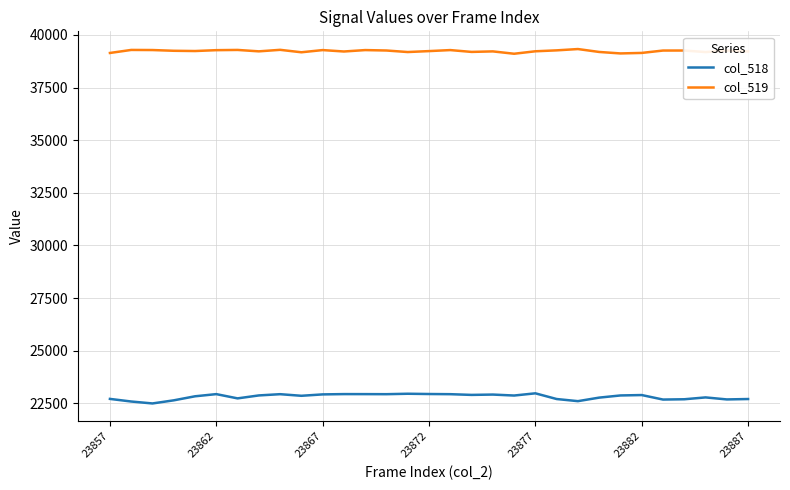

True or false: col_519 and col_518 cross at least once.

False